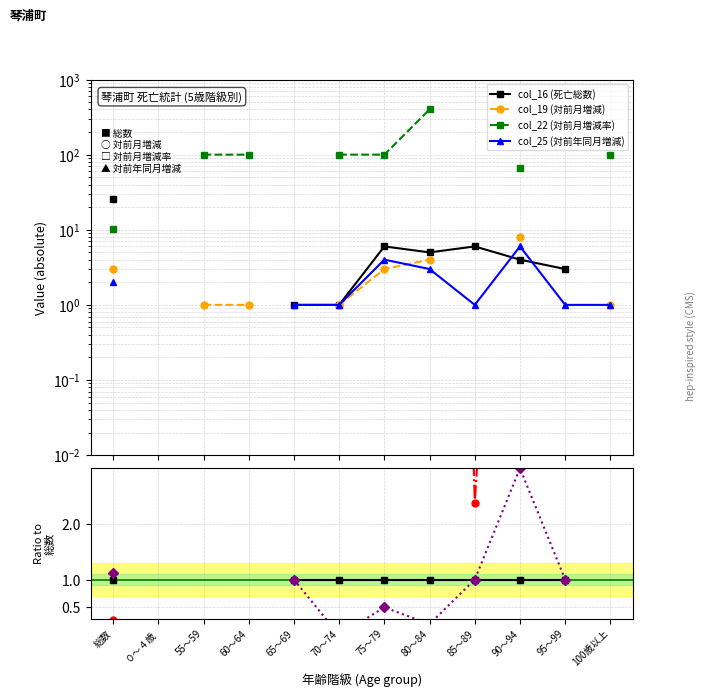

What position from the right is 85～89?

4